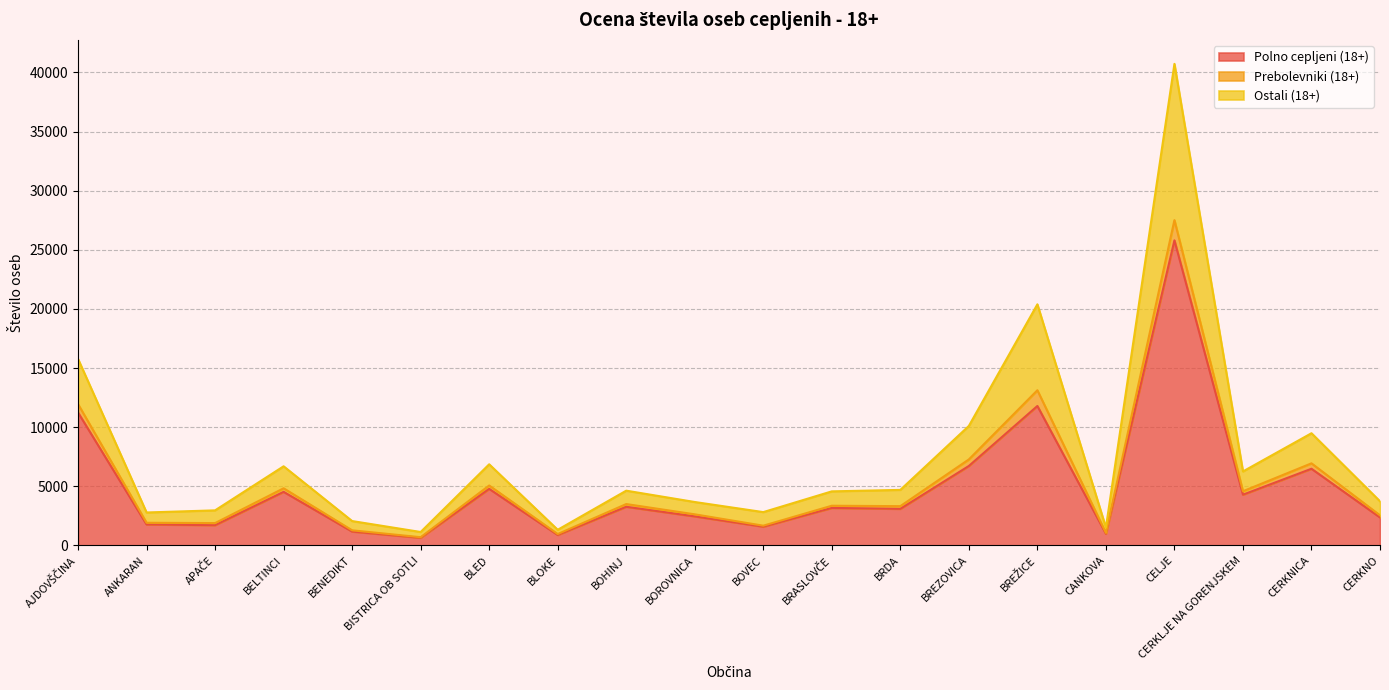

Which has a higher value, BOHINJ or CERKNICA?

CERKNICA